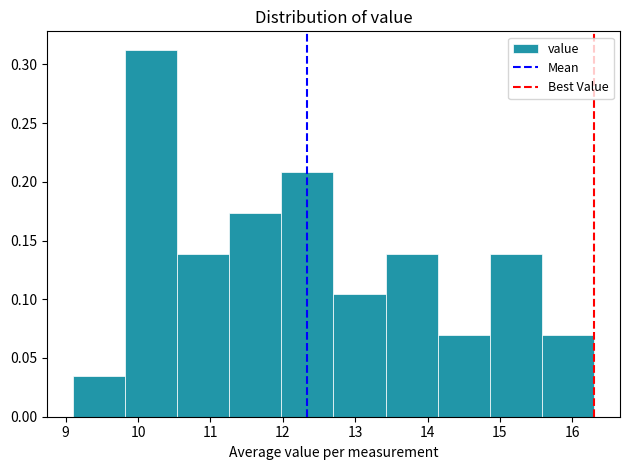

How tall is the bar that spans 12.70 to 13.42 on the x-axis? Neither the bar edges nor the heights are printed on the chart, so give them approximately, as read against the axes.

0.105